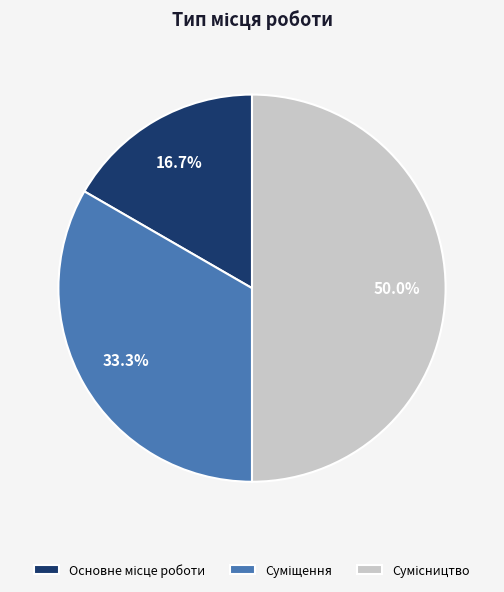

To the nearest percent, what is the average slice percentage?

33%